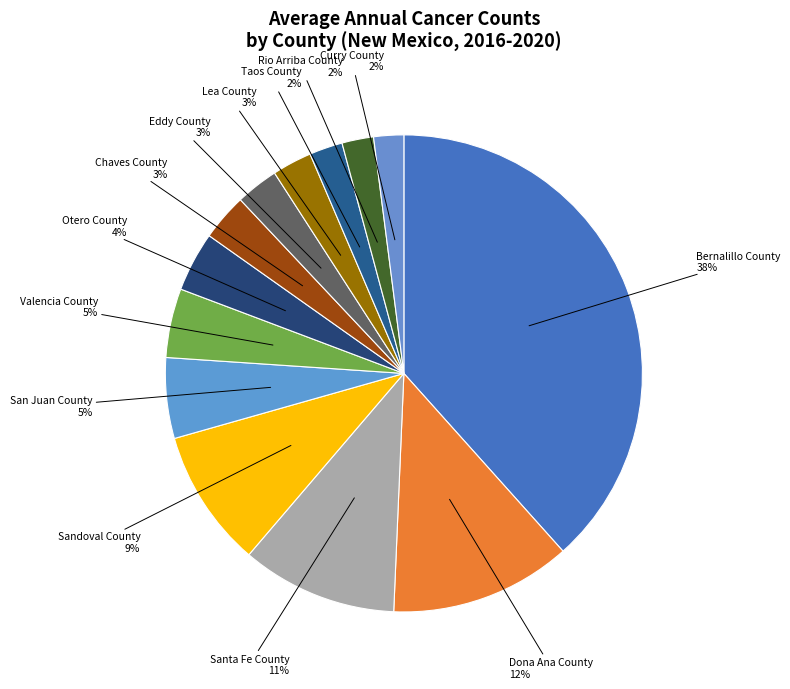

Is the sum of Otero County and Dona Ana County greater than half?

No